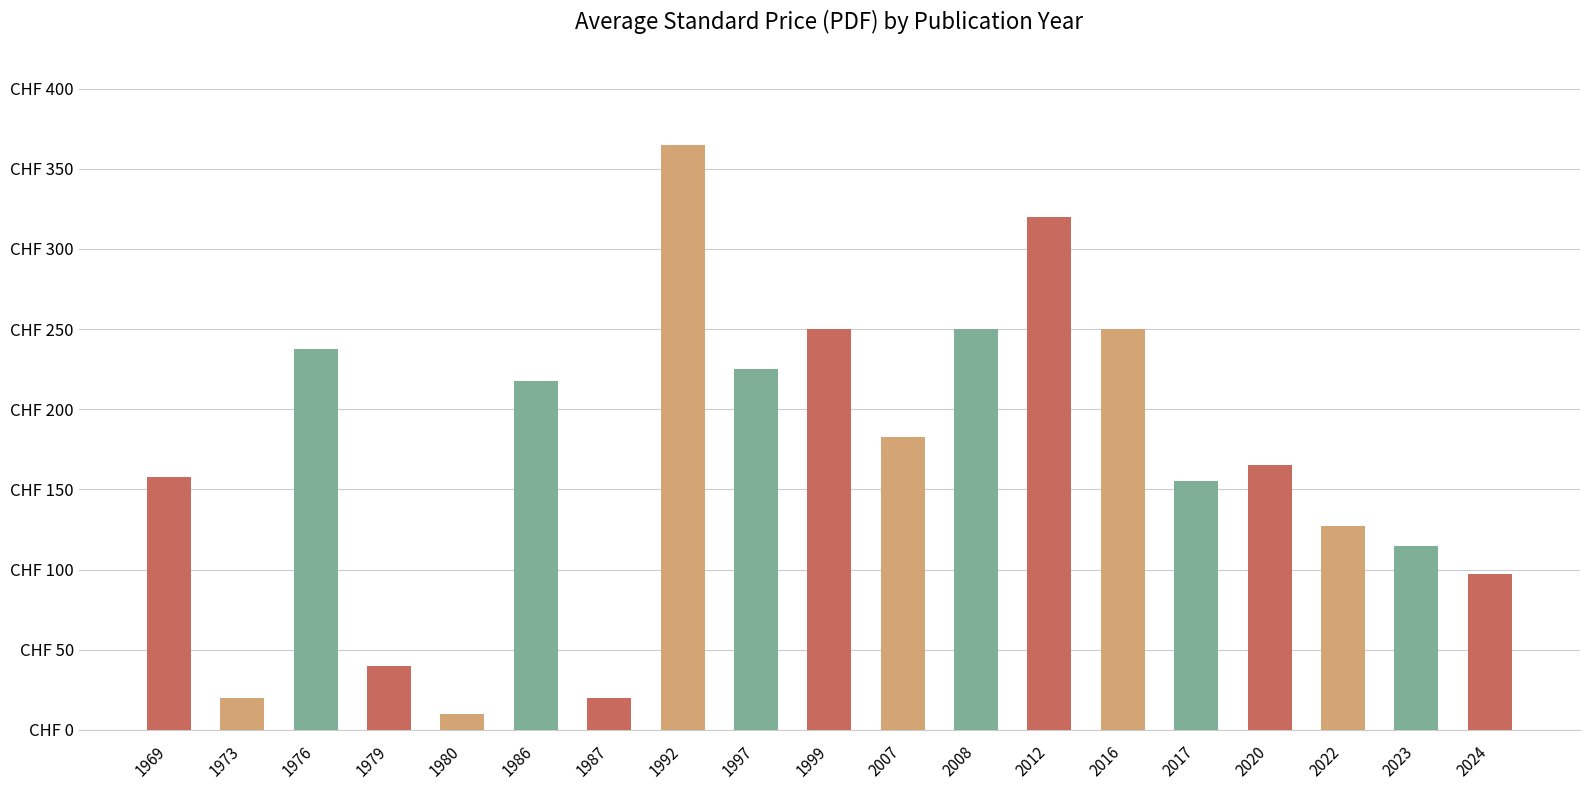

Read the value at 2007.

182.5